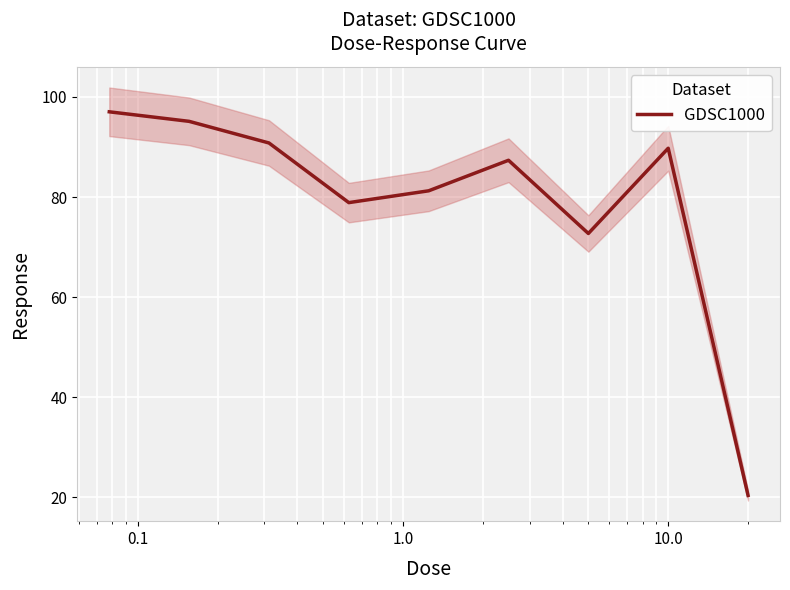

True or false: the data has more than 0 interior local peaks.

True